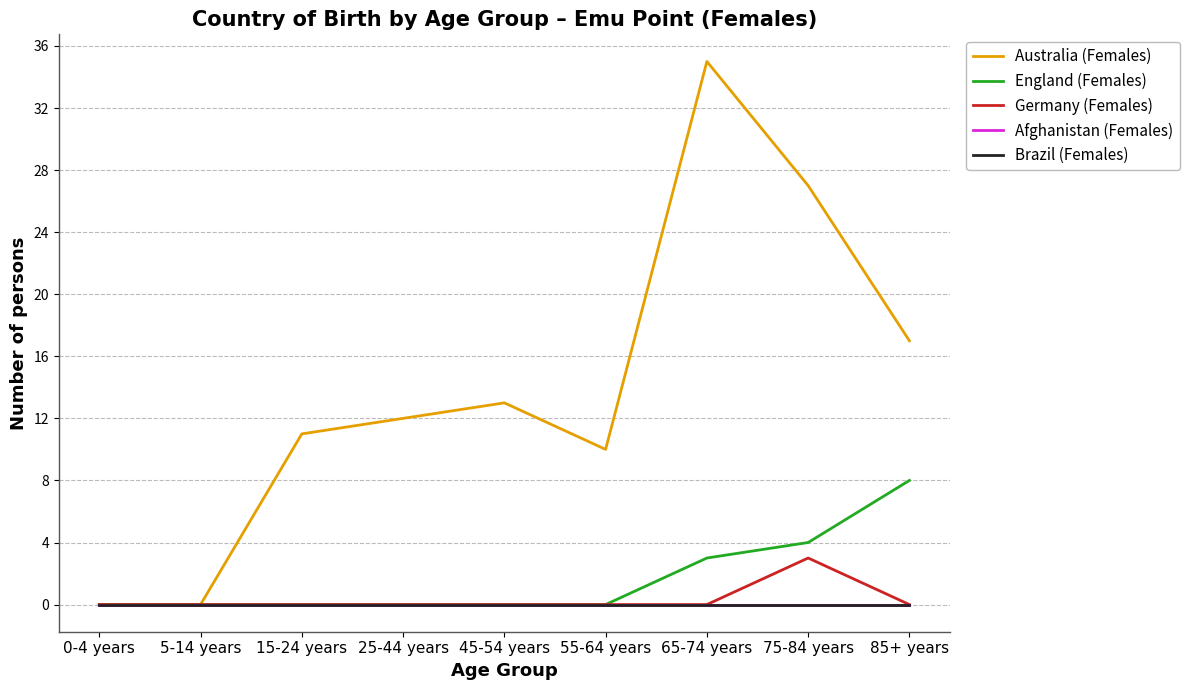

Reading left to right, what are all the values shown in this chart?

Australia (Females): 0	0	11	12	13	10	35	27	17
England (Females): 0	0	0	0	0	0	3	4	8
Germany (Females): 0	0	0	0	0	0	0	3	0
Afghanistan (Females): 0	0	0	0	0	0	0	0	0
Brazil (Females): 0	0	0	0	0	0	0	0	0